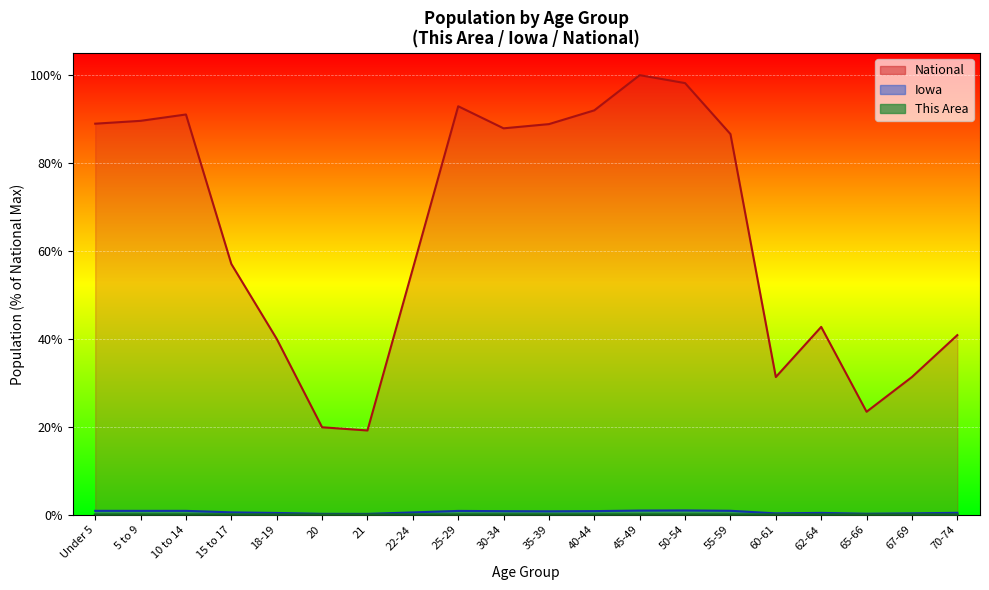

The value of This Area at 45-49 is 0.0. True or false?

True